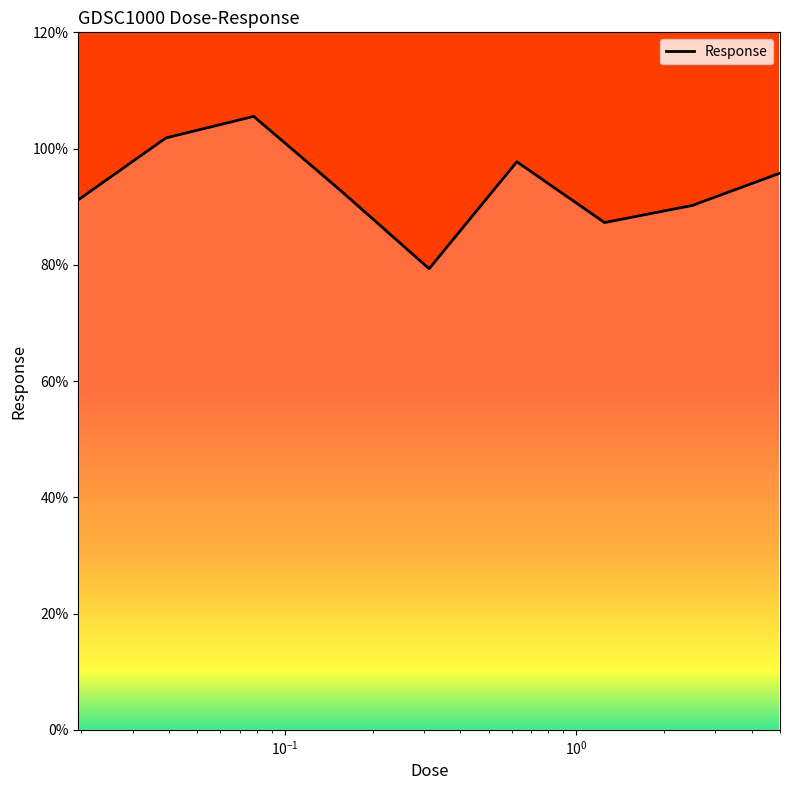

What is the maximum value shown in the chart?

105.5